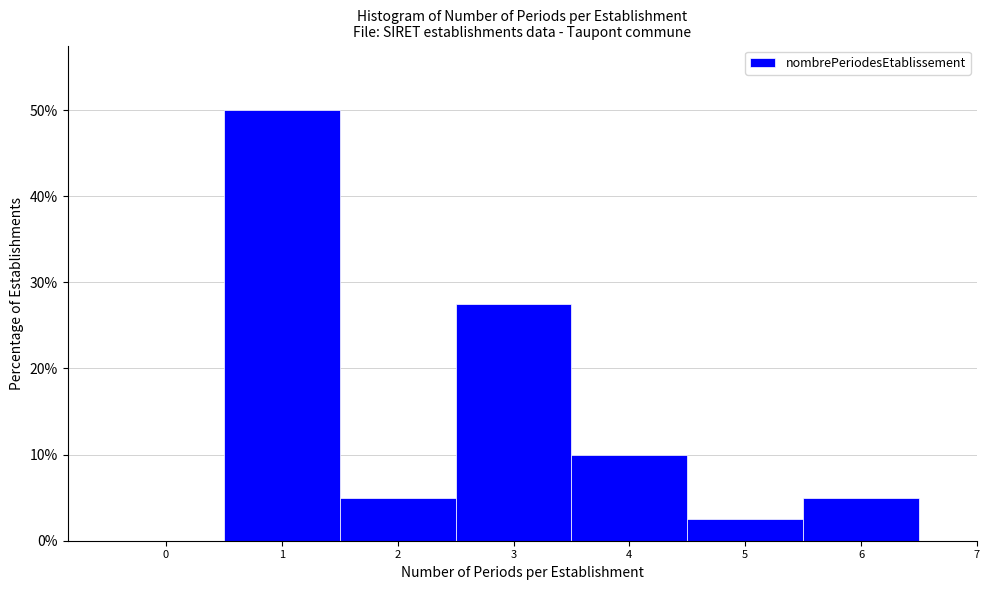

Over which range of the x-axis is the bar tallest?

0.5 to 1.5